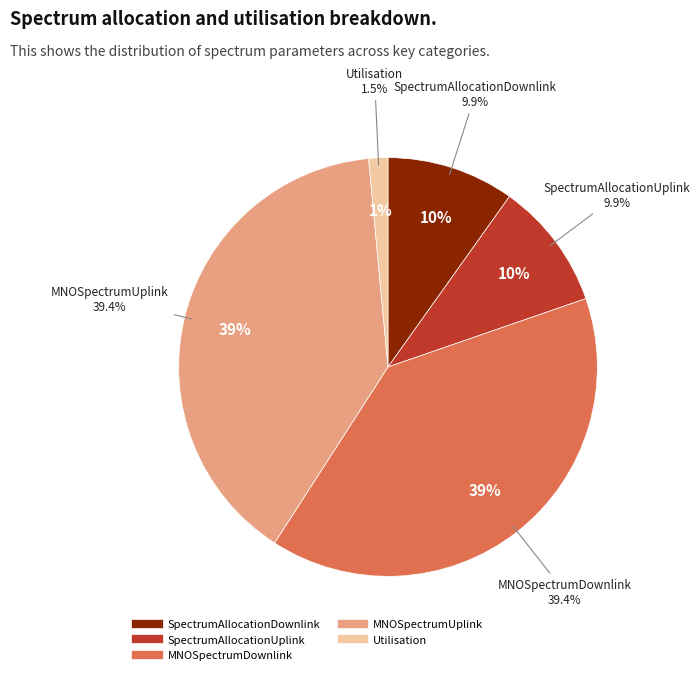

Count the number of slices in the pie.

5